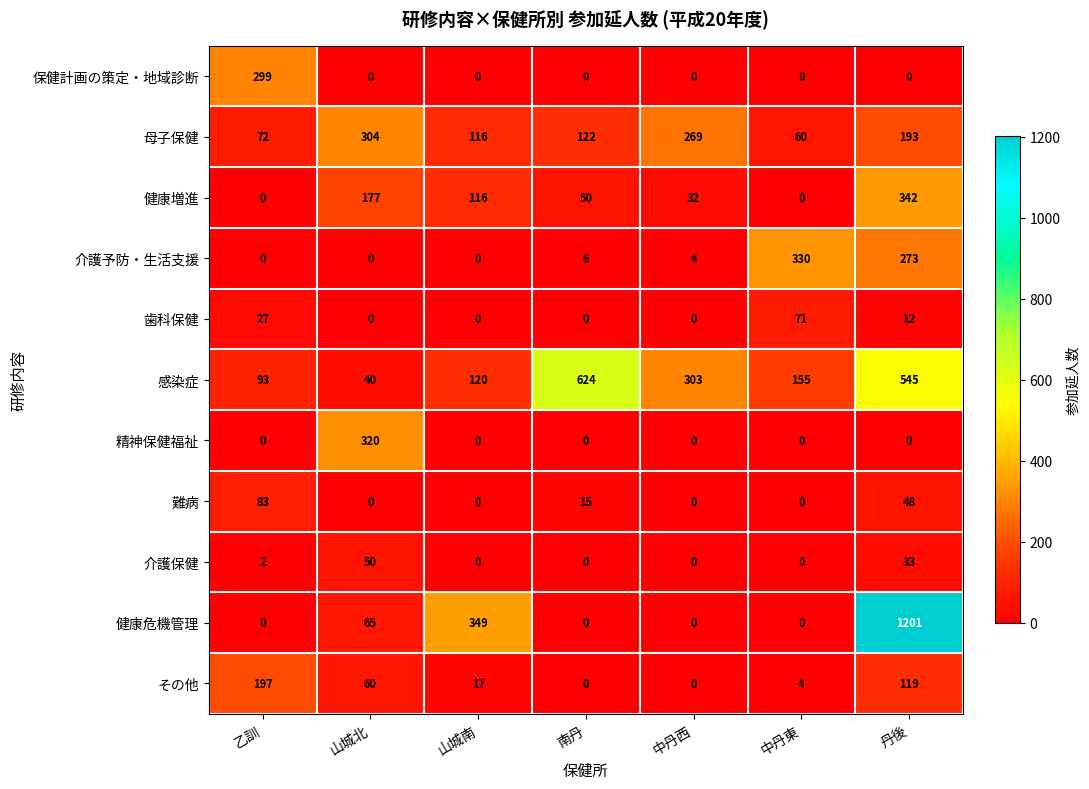

List the series in order of their peak value, highest first.

健康危機管理, 感染症, 健康増進, 介護予防・生活支援, 精神保健福祉, 母子保健, 保健計画の策定・地域診断, その他, 難病, 歯科保健, 介護保健